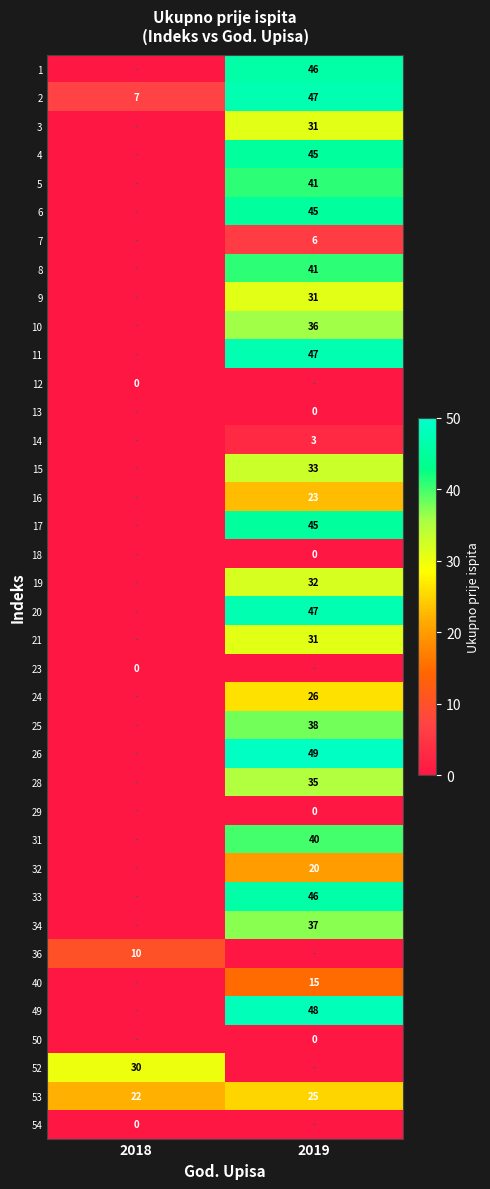

What is the difference between the 53 values at 2019 and 2018?

3